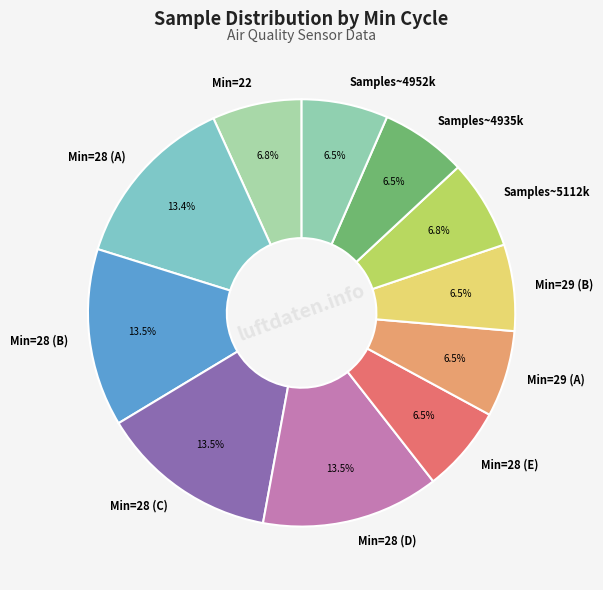

Combined, do Min=22 and Min=28 (D) account for over 50%?

No